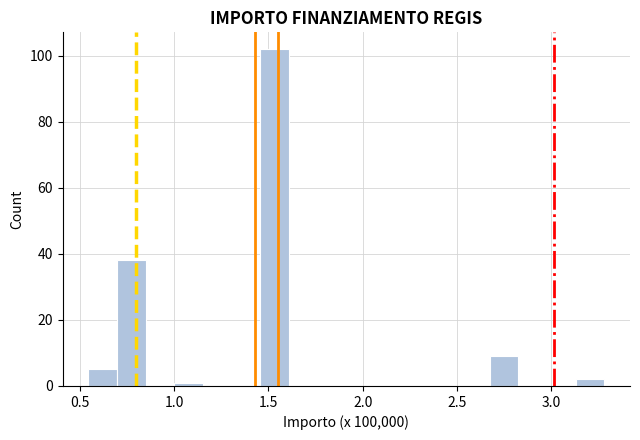

Around what value on the x-axis is the tallest bar? Give the approximate position of its centre, as read against the axis.

1.55